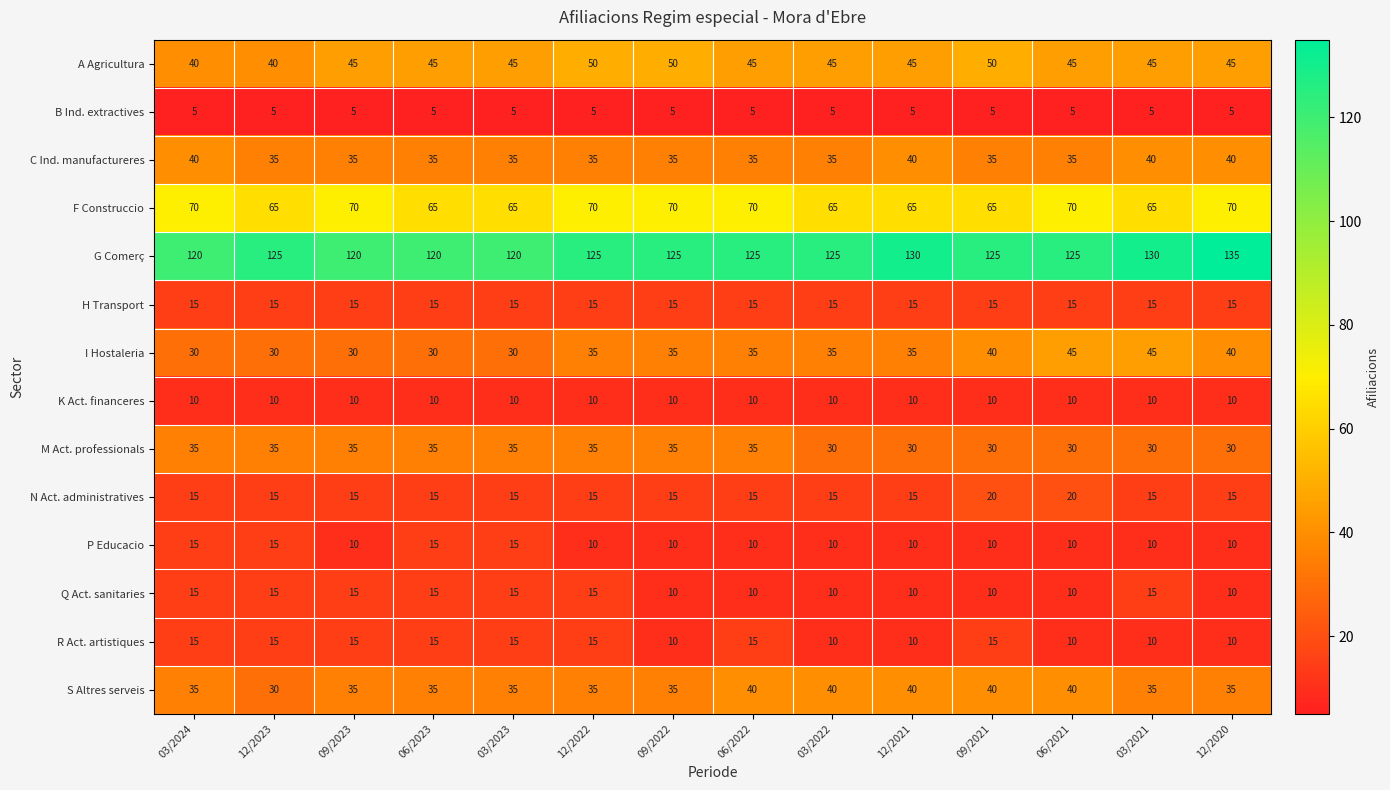

How many P Educacio values are between 10 and 15?

14